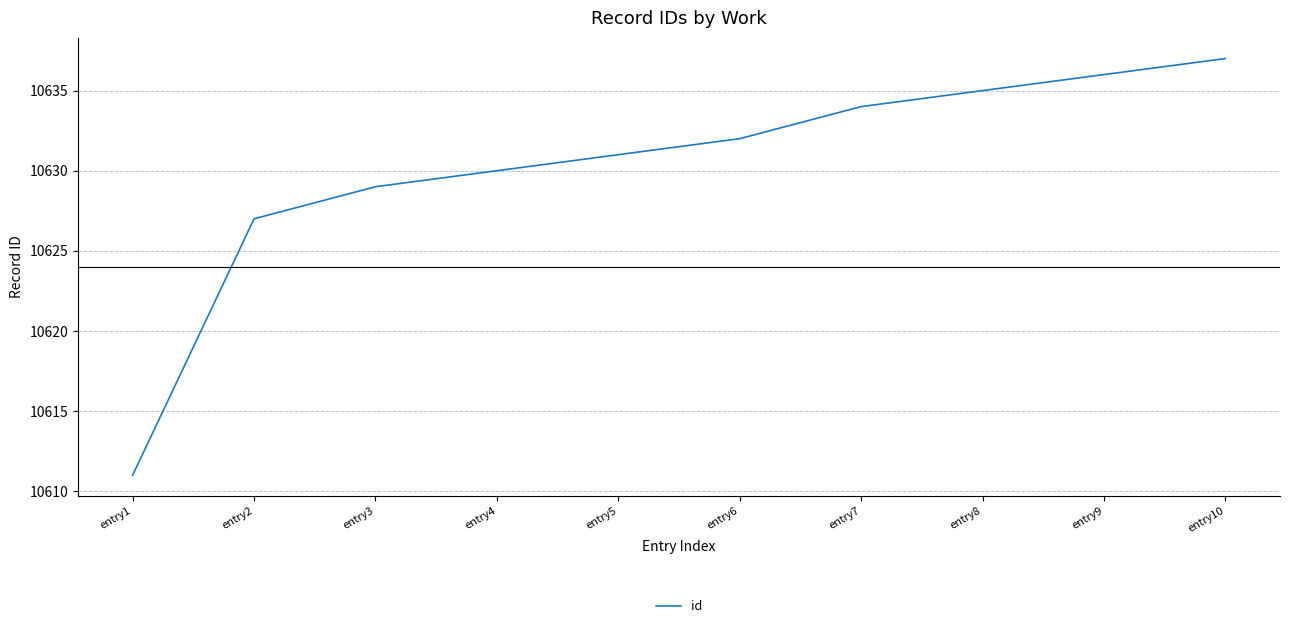

Is it true that the value at entry6 is 2920?

False